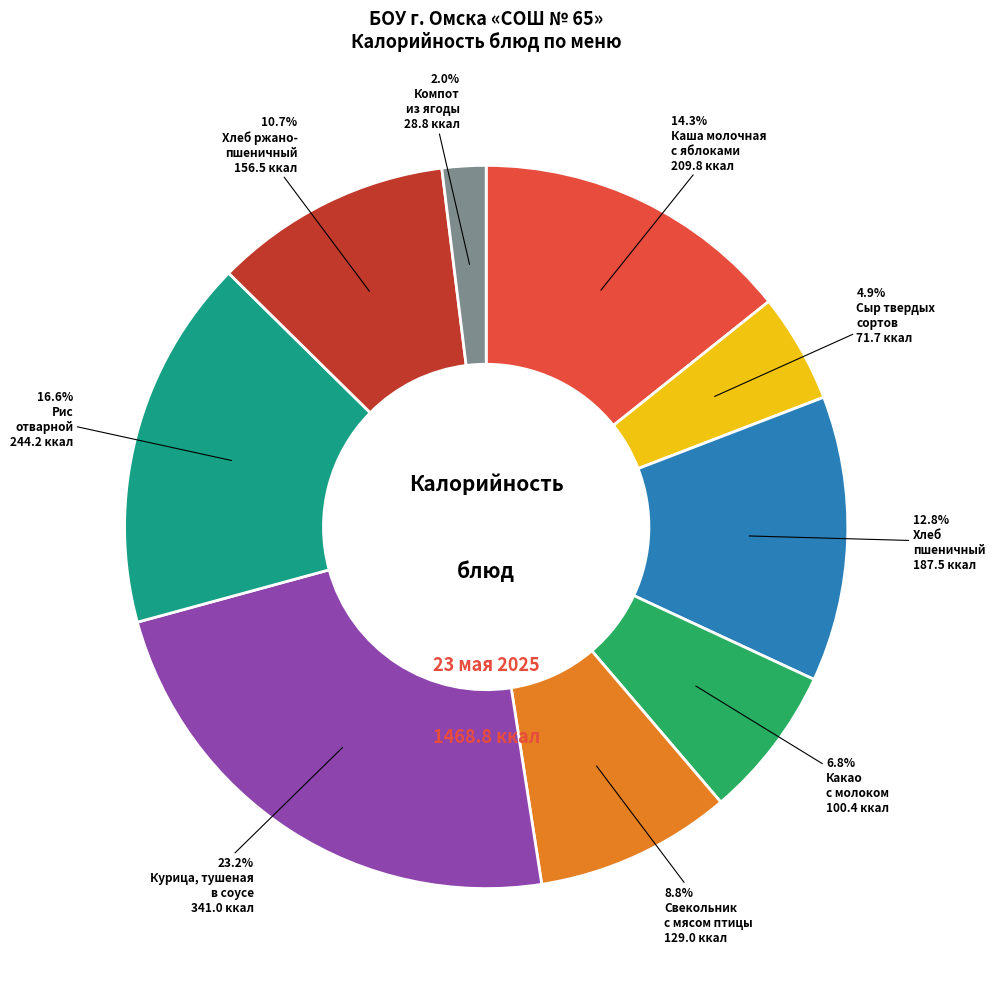

How many segments does this pie chart have?

9